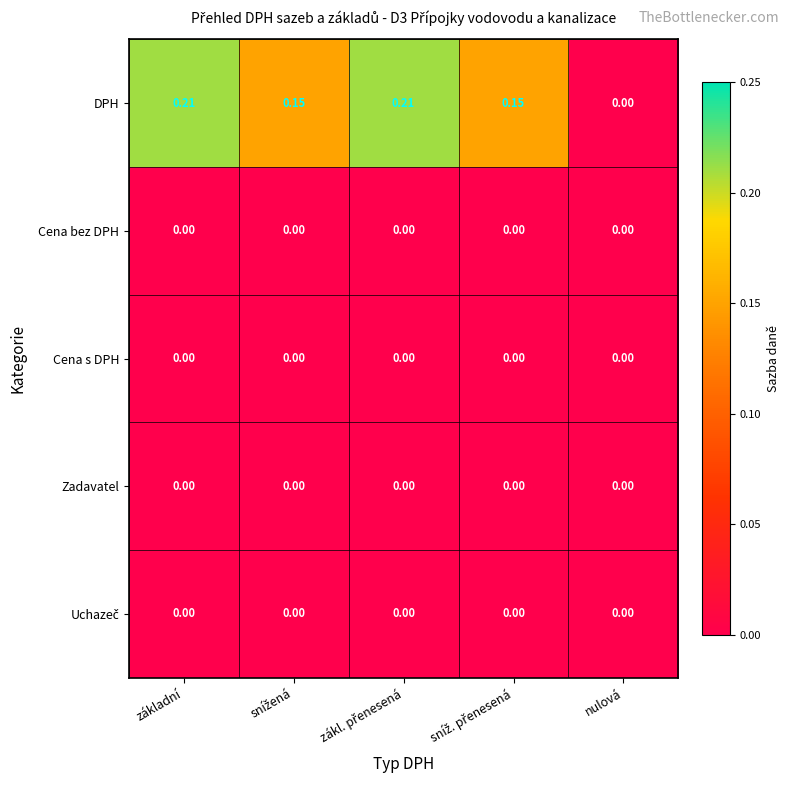

Which series has the largest total across all categories?

DPH